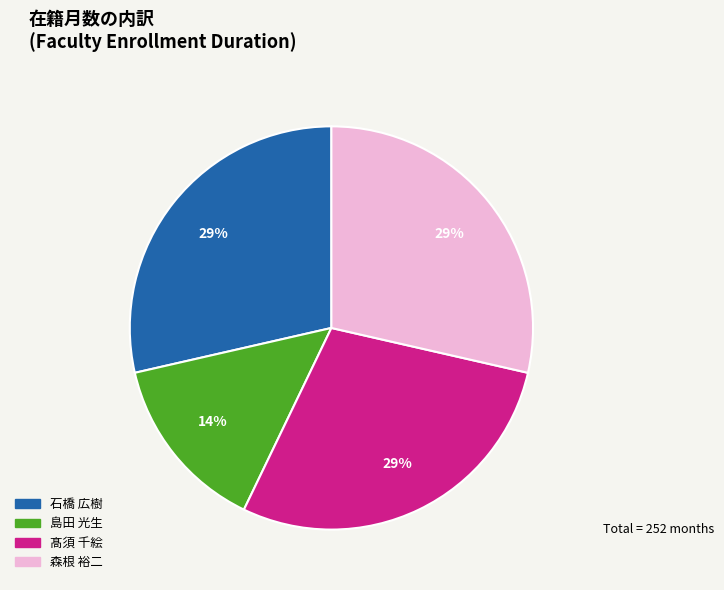

Is the sum of 髙須 千絵 and 森根 裕二 greater than half?

Yes